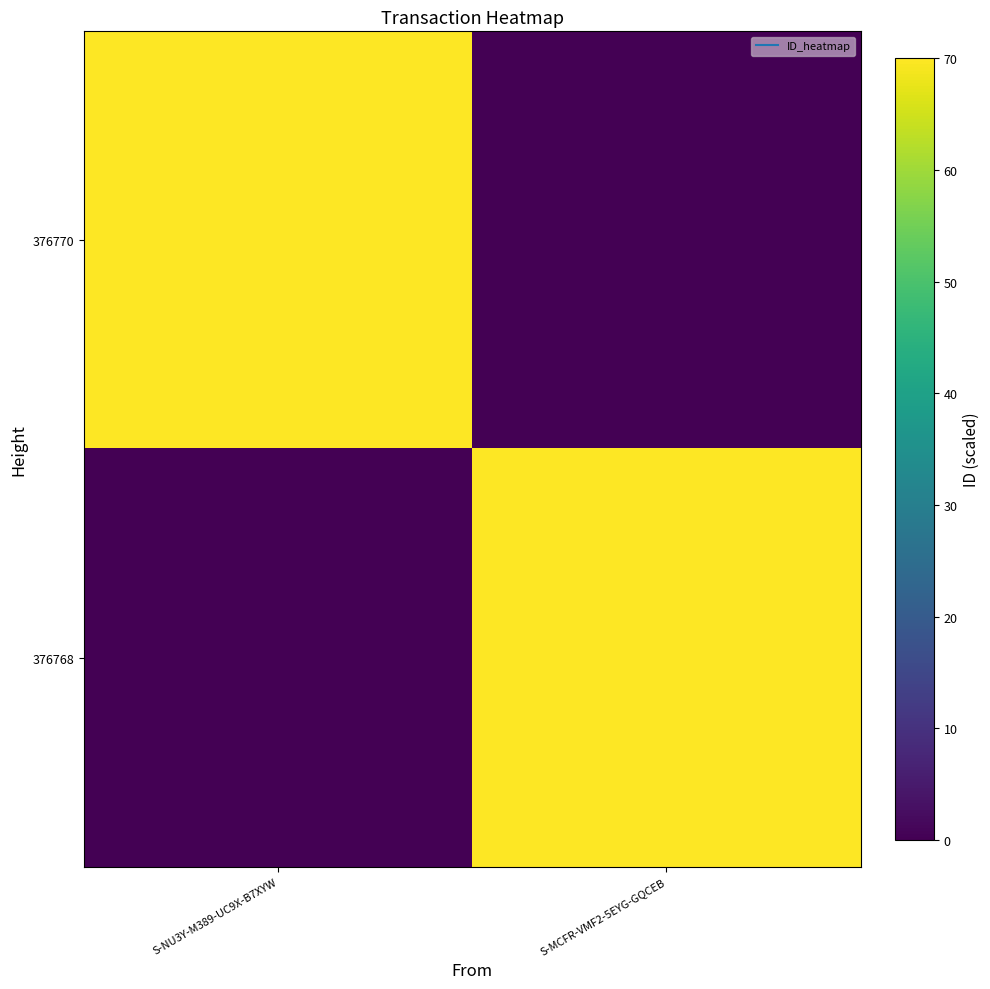

Which series changed the most between S-NU3Y-M389-UC9X-B7XYW and S-MCFR-VMF2-5EYG-GQCEB?

376770